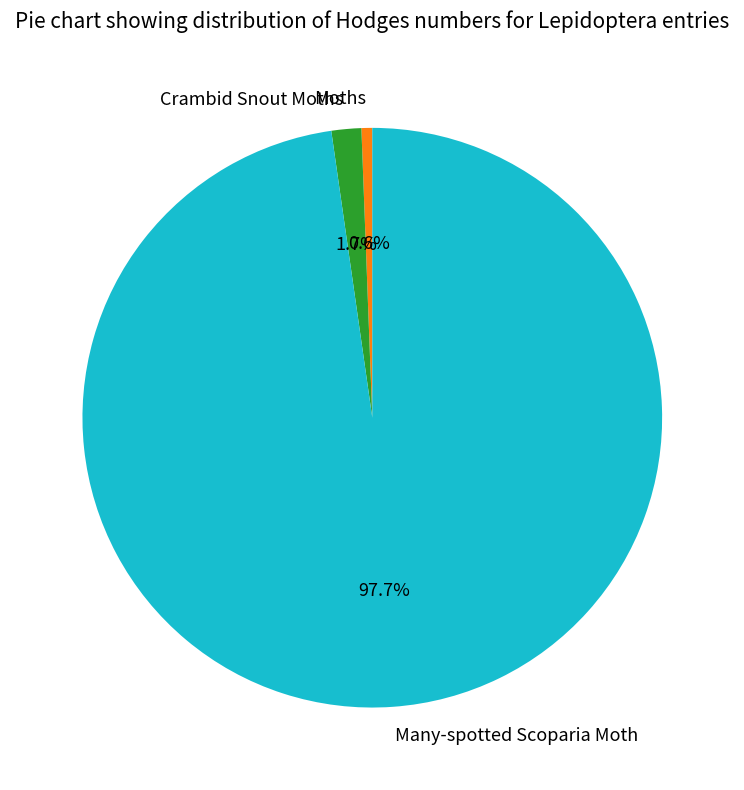

What percentage is the Moths slice, to the nearest percent?

1%